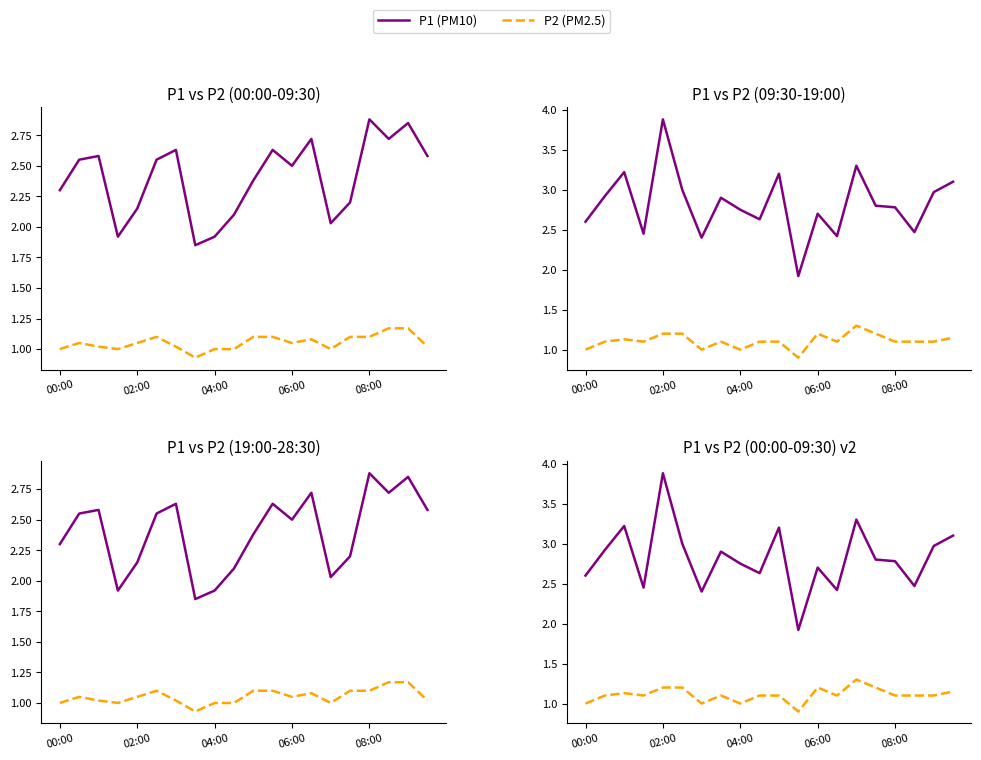

True or false: P1 (PM10) and P2 (PM2.5) intersect in this chart.

False